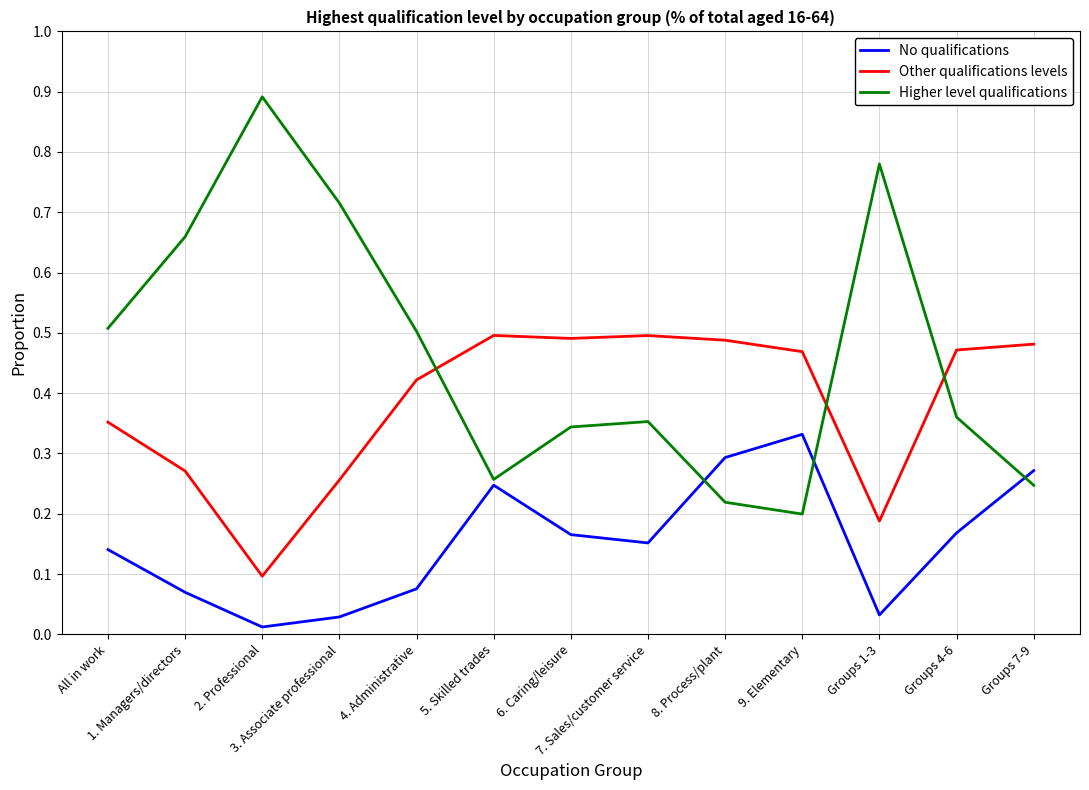

True or false: Other qualifications levels and No qualifications intersect in this chart.

False